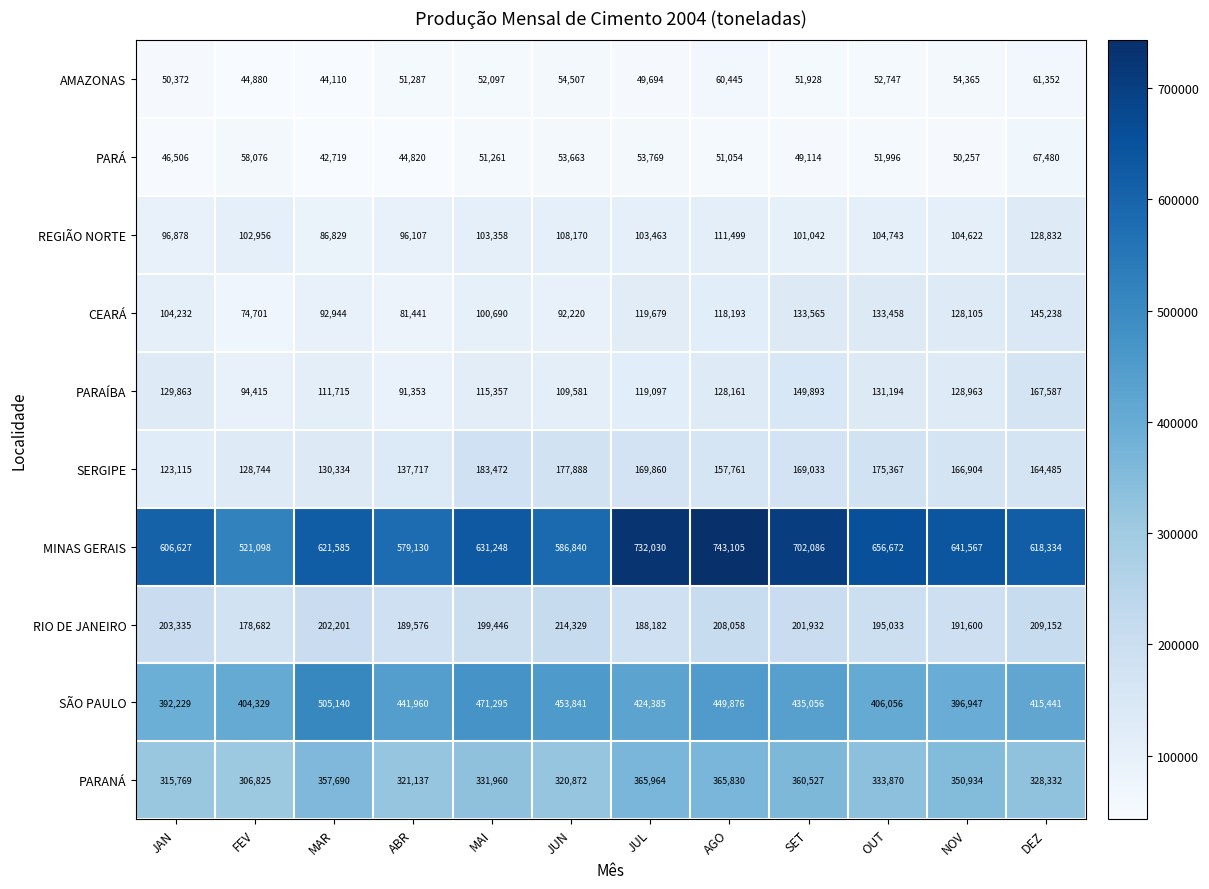

Which category has the lowest value across all series?

MAR